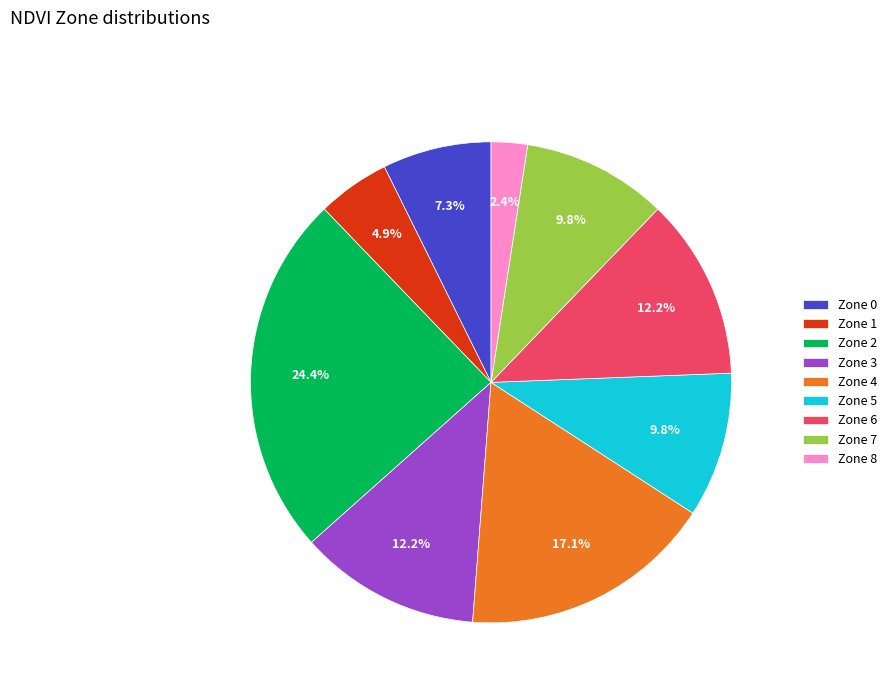

Which category has the smallest portion of the pie?

Zone 8